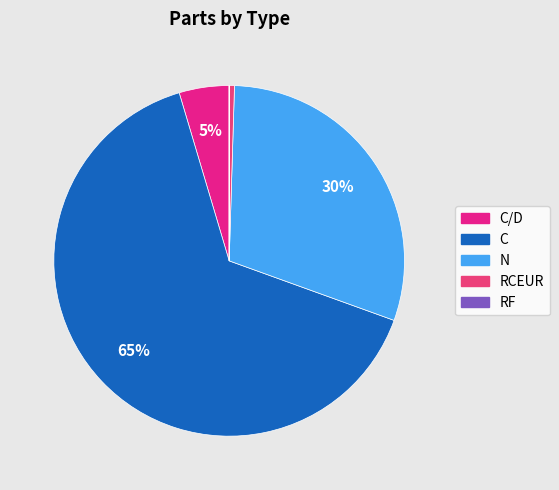

To the nearest percent, what percentage of the pie is N?

30%